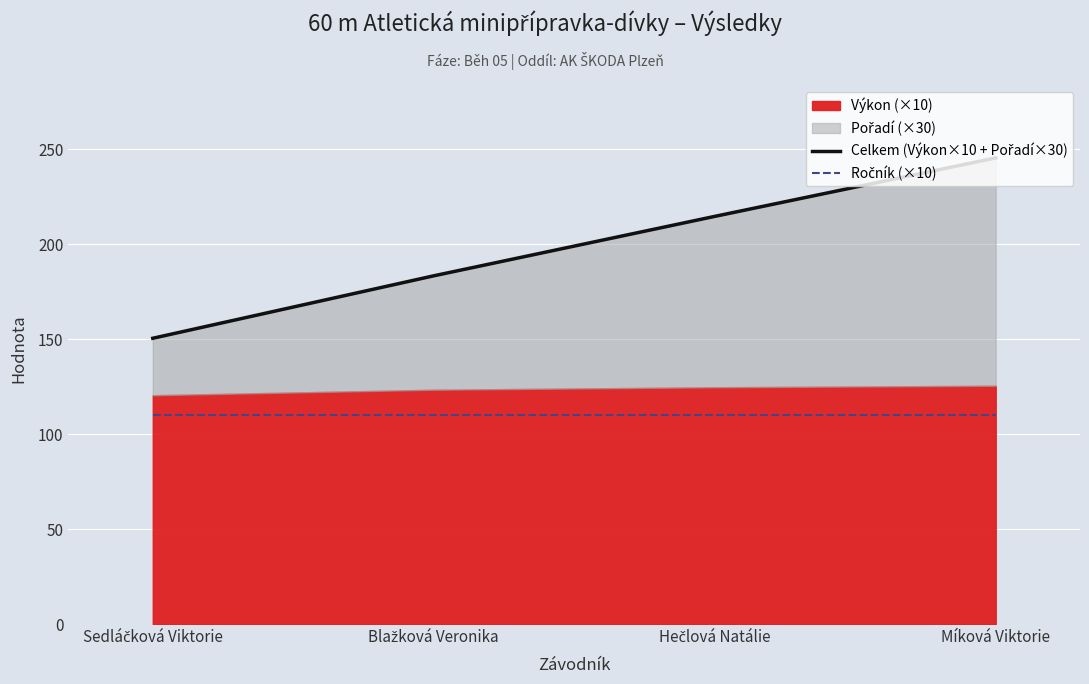

Is the value of Ročník (×10) at Blažková Veronika greater than the value of Celkem (Výkon×10 + Pořadí×30) at Hečlová Natálie?

No